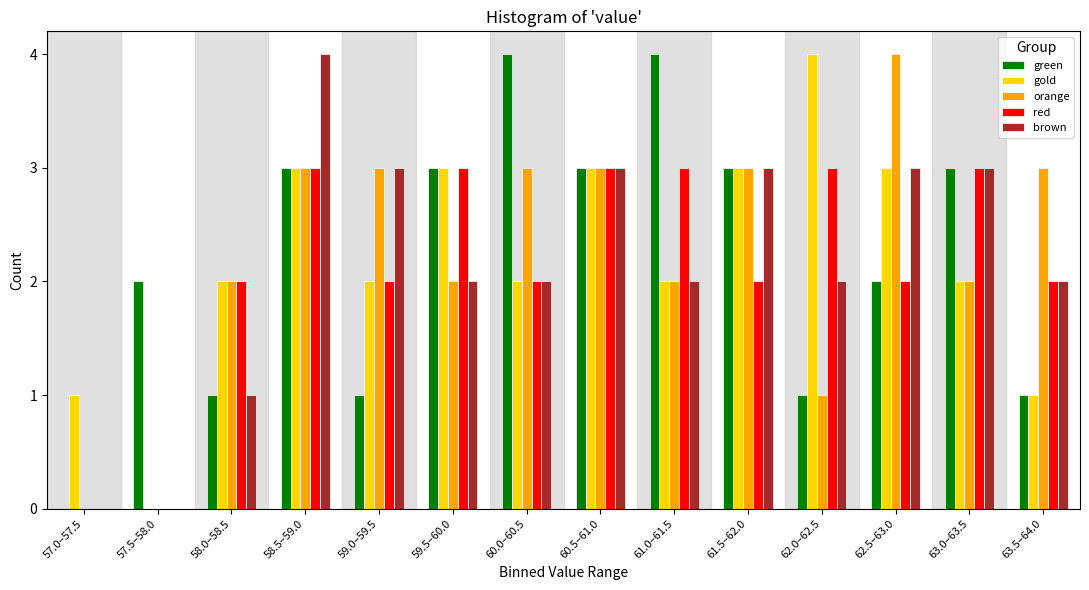

What is the total value across all series at 59.5–60.0?

13